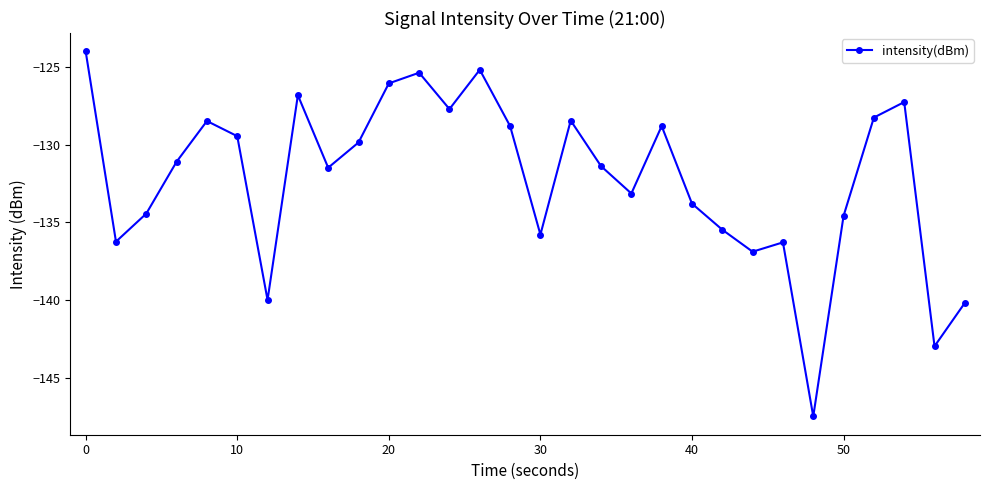

What is the value of the 23rd point from the left?

-136.9